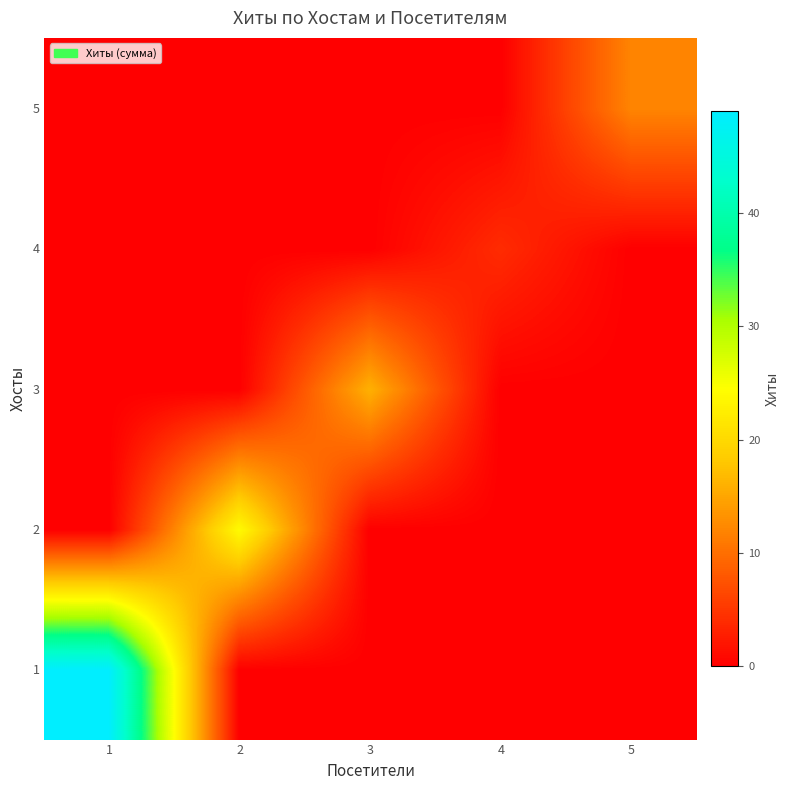

How many distinct data groups are displayed?

5